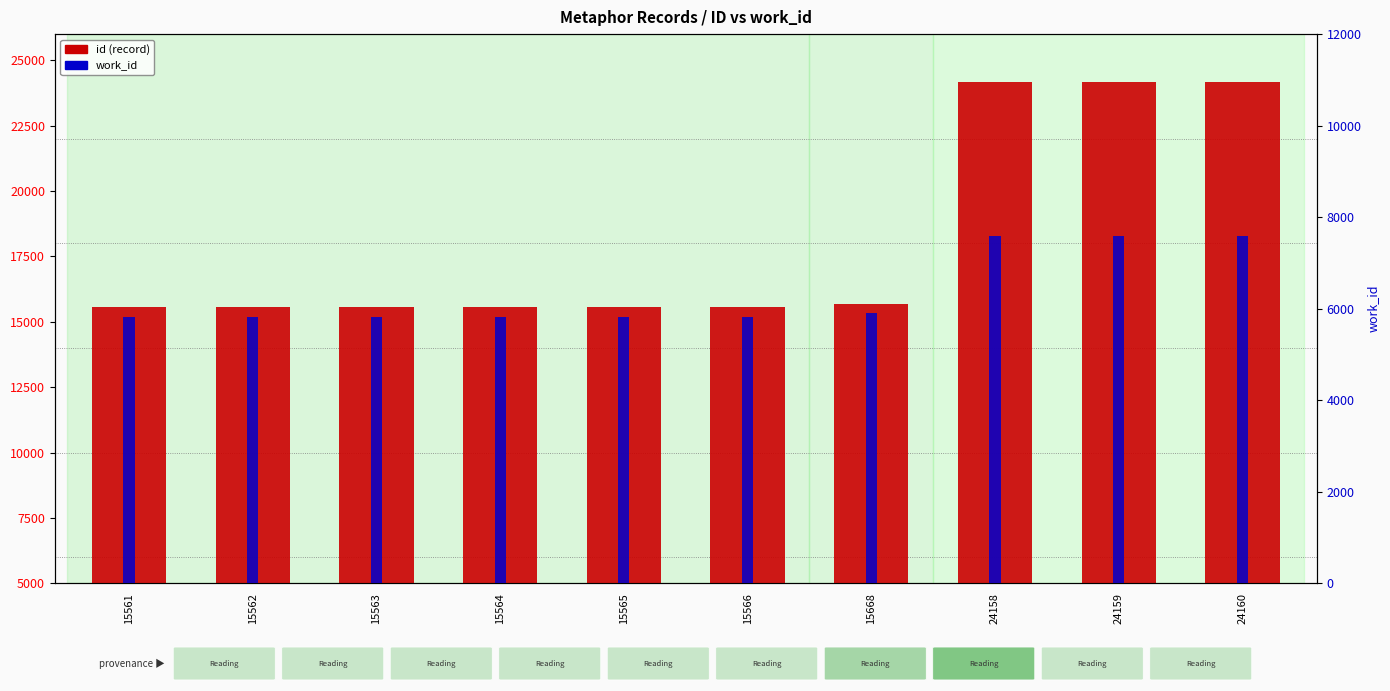

Rank the series at 15566 from highest to lowest value.

id (record), work_id